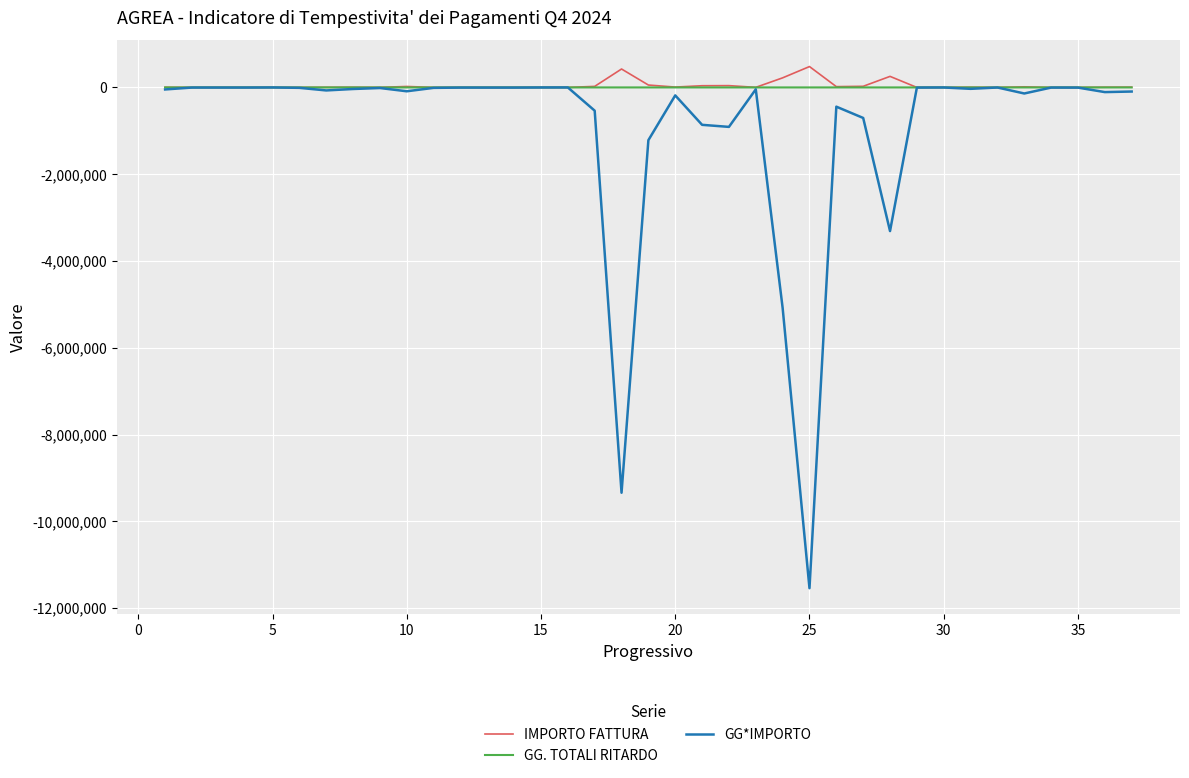

Which series has the widest spread of values?

GG*IMPORTO